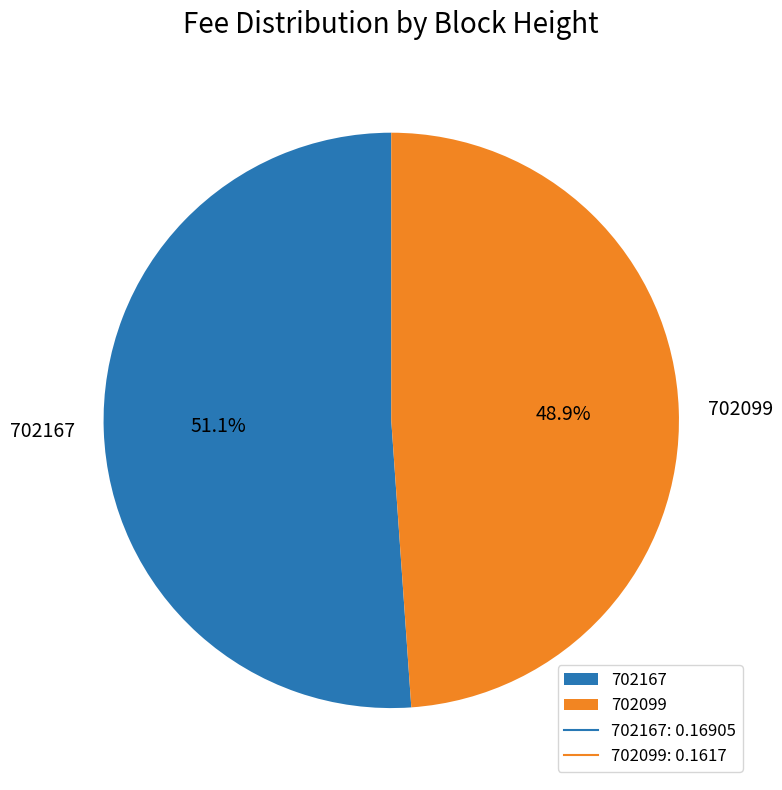

What percentage do 702099 and 702167 together represent?

100.0%